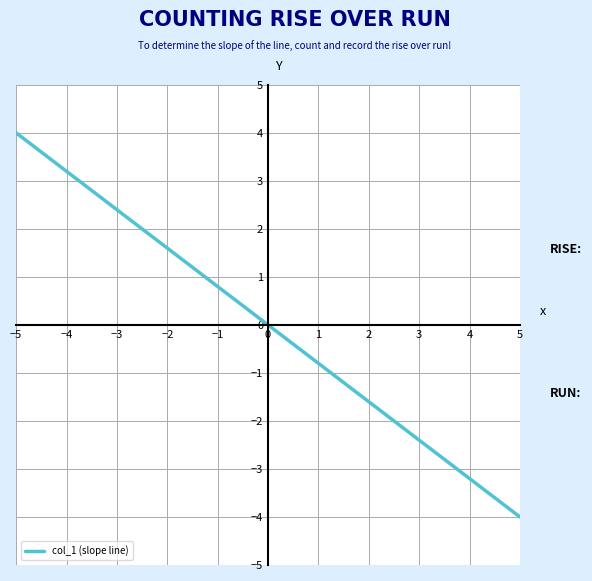

True or false: there are more than 2 points higher than both neighbors.

False